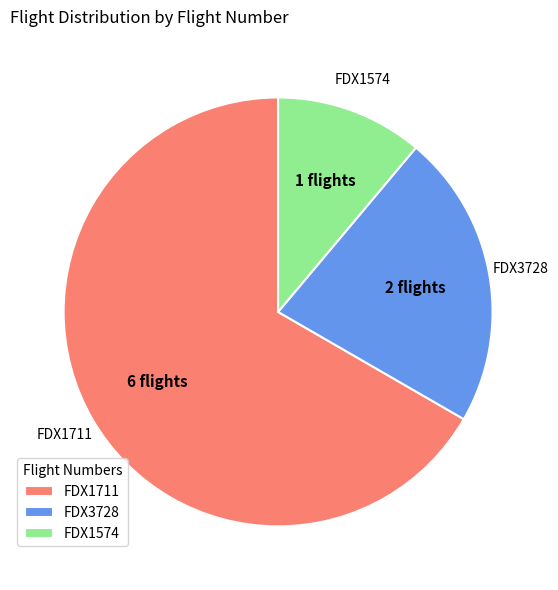

How many segments does this pie chart have?

3